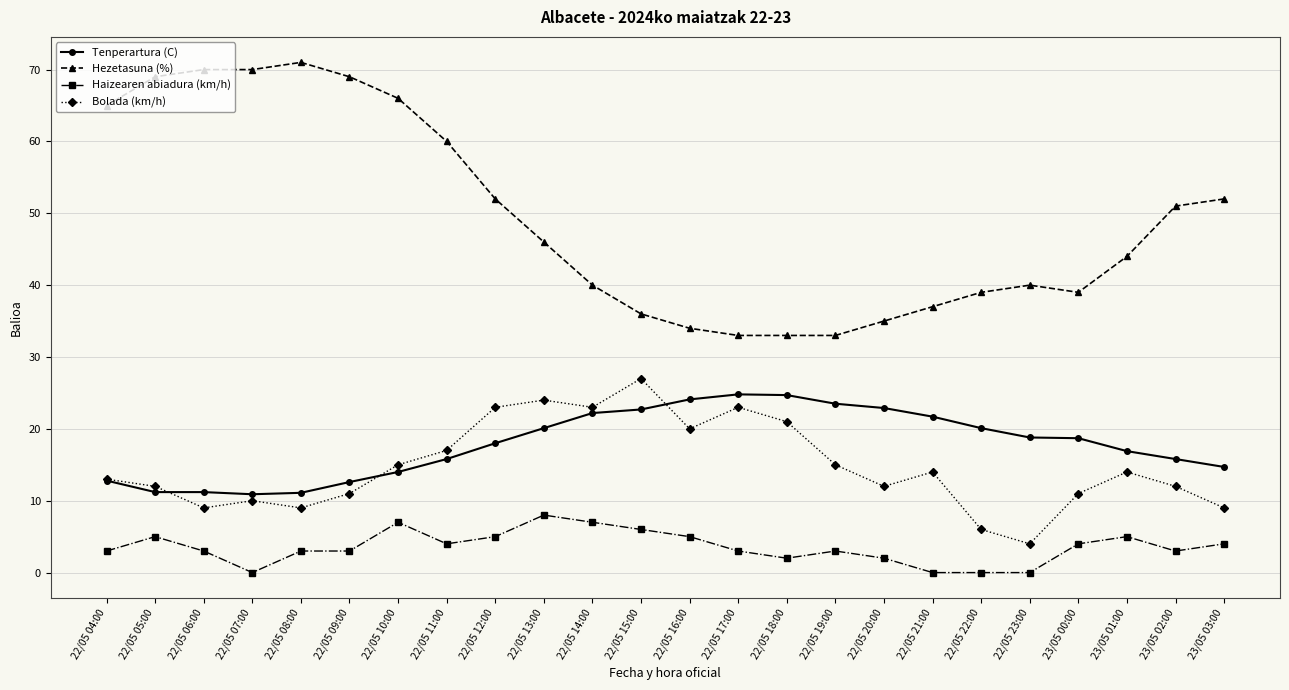

What are all the series names shown in the legend?

Tenperartura (C), Hezetasuna (%), Haizearen abiadura (km/h), Bolada (km/h)